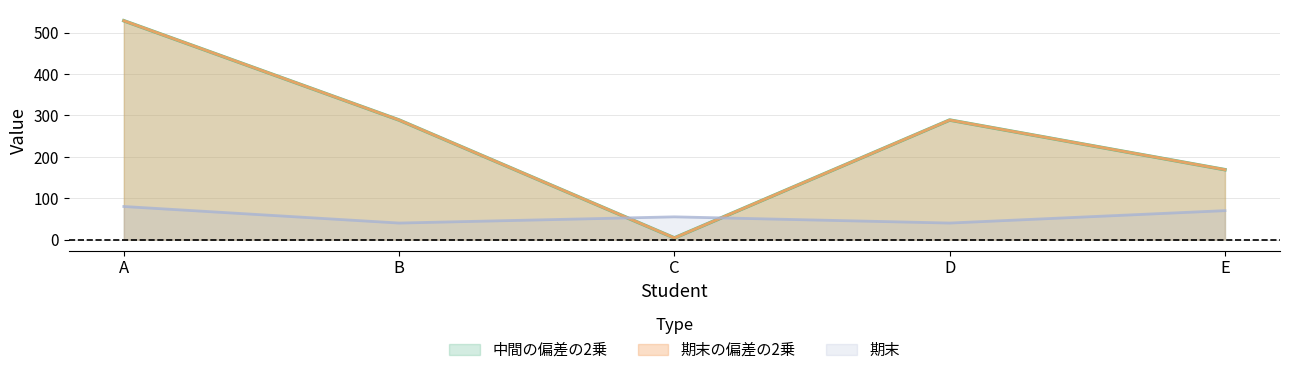

How many times do 中間の偏差の2乗 and 期末 cross each other?

2